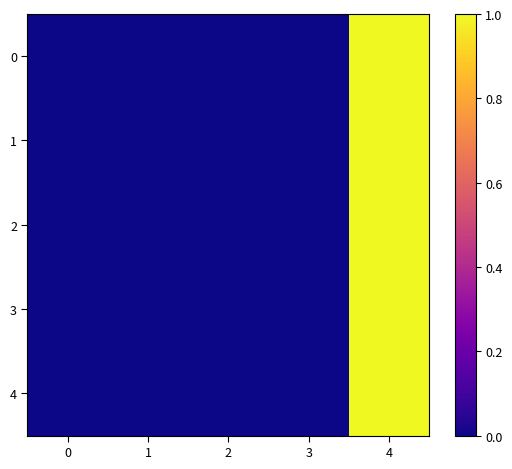

Which has a higher value, 1 or 3?

3